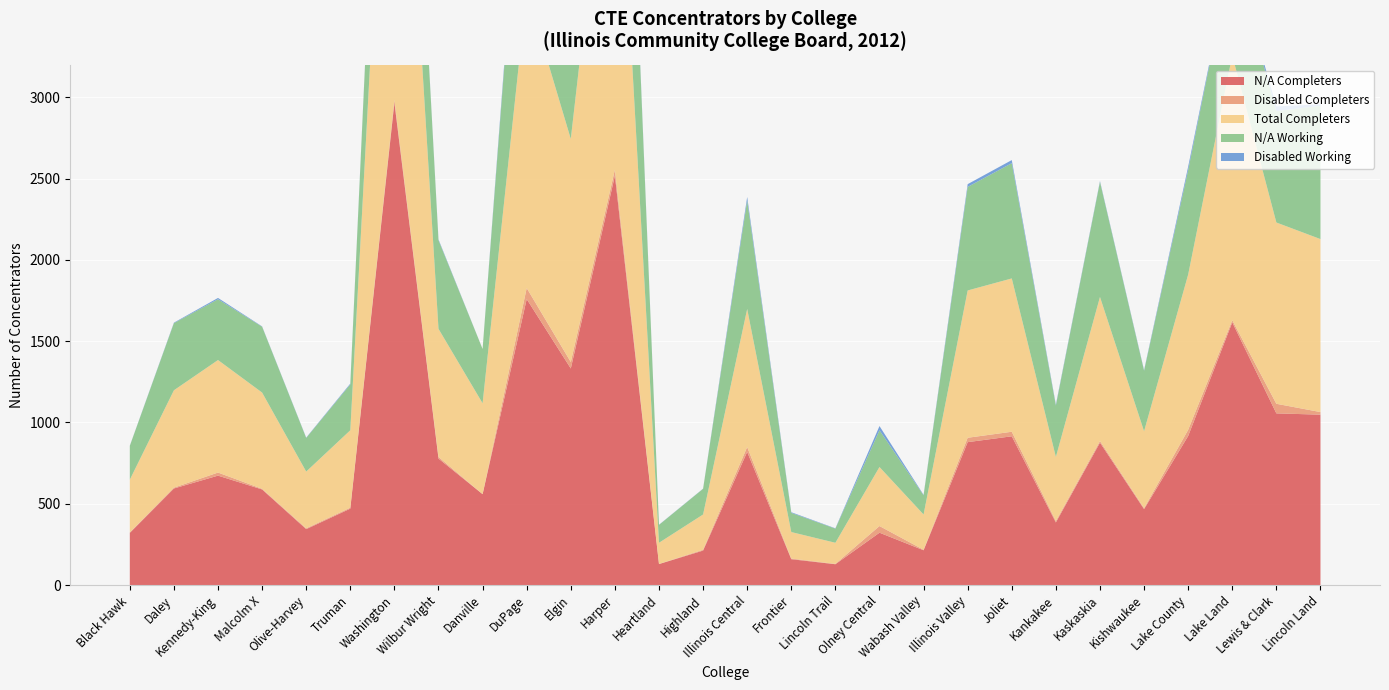

Reading left to right, what are all the values shown in this chart?

N/A Completers: 321	594	673	588	344	470	2967	778	559	1759	1332	2518	129	212	819	159	128	322	214	879	915	385	876	467	917	1616	1056	1048
Disabled Completers: 3	5	19	4	5	6	18	10	0	68	40	37	1	5	30	4	2	41	3	27	28	9	10	6	38	13	59	16
Total Completers: 324	599	692	592	349	476	2985	788	559	1827	1372	2555	130	217	849	163	130	363	217	906	943	394	886	473	955	1629	1115	1064
N/A Working: 208	413	374	405	207	282	1142	545	334	1329	1024	1902	110	158	667	118	87	226	118	637	709	316	708	372	643	630	685	820
Disabled Working: 1	3	8	2	2	5	8	5	0	43	25	26	1	1	22	4	2	26	3	17	19	6	5	4	21	9	29	9